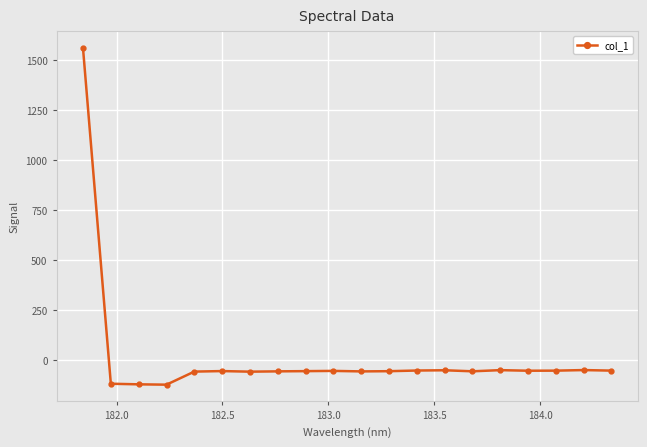

What is the maximum value shown in the chart?

1560.3